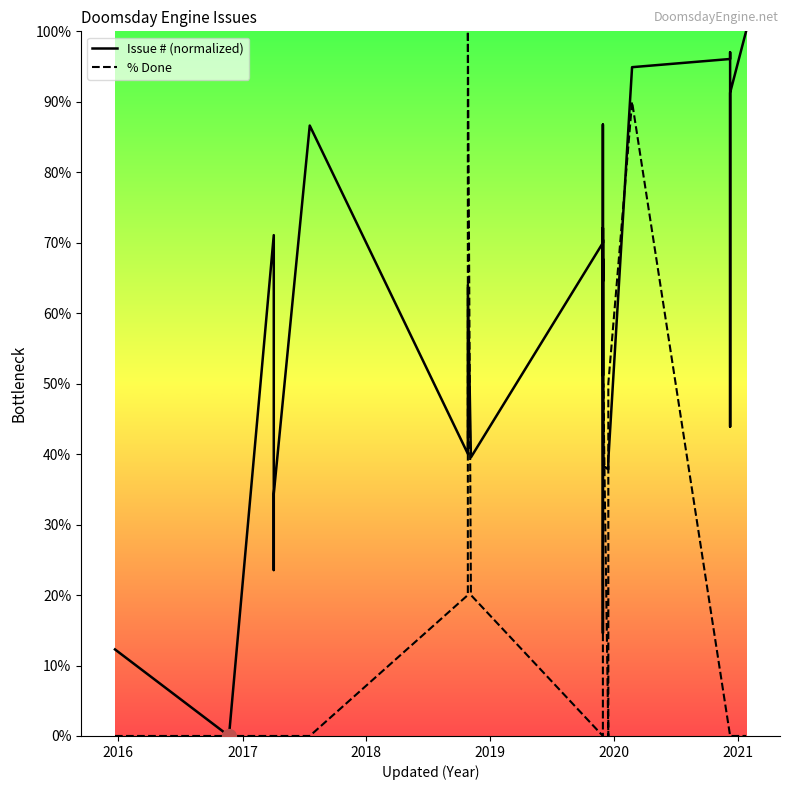

List the series in order of their peak value, lowest first.

Issue # (normalized), % Done